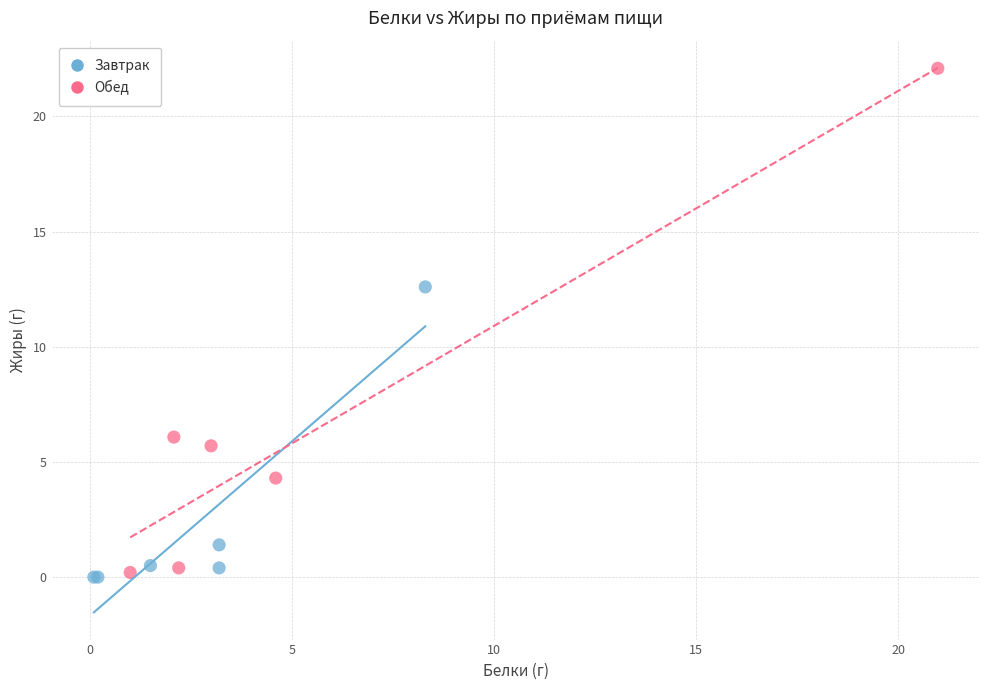

Which series reaches the maximum Y coordinate?

Обед